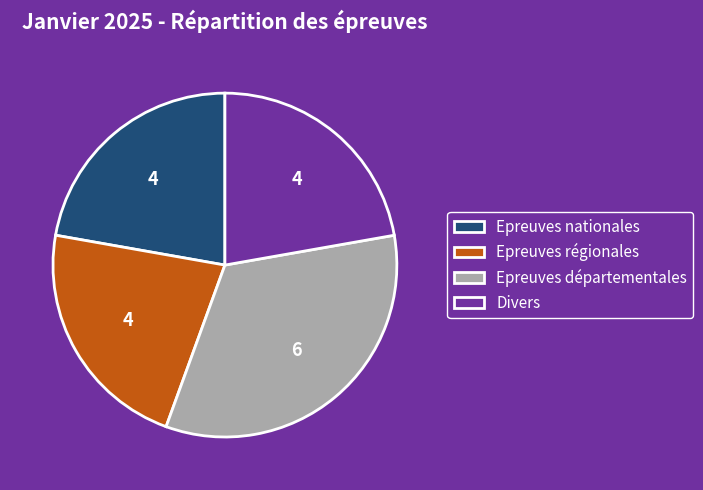

What is the ratio of the value at Epreuves régionales to the value at Epreuves départementales?

0.7